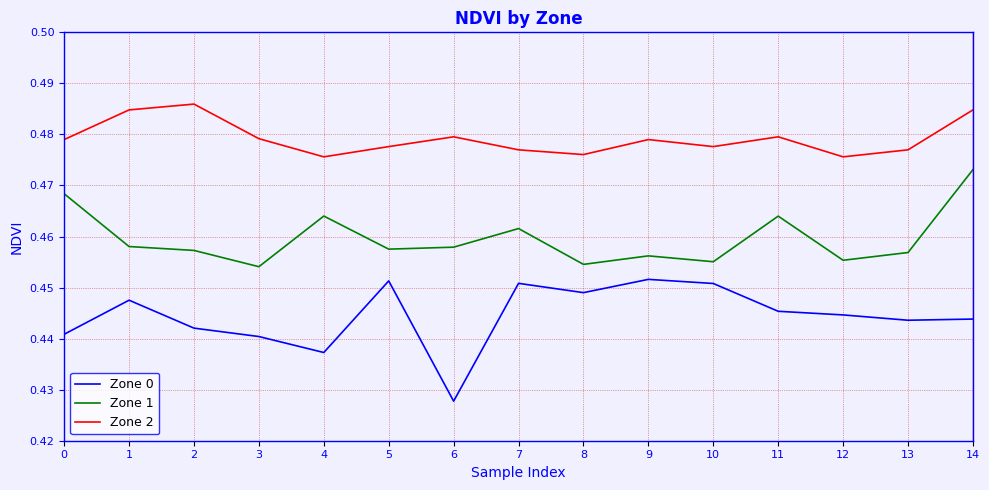

List the series in order of their overall mean, highest first.

Zone 2, Zone 1, Zone 0